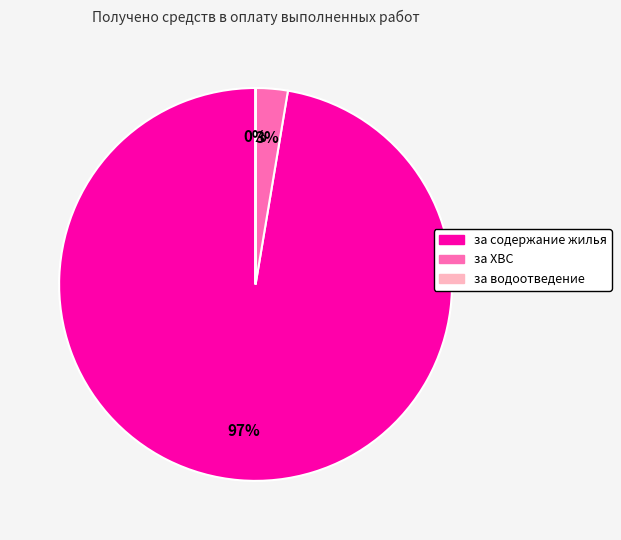

Which slice represents more than half of the pie?

за содержание жилья